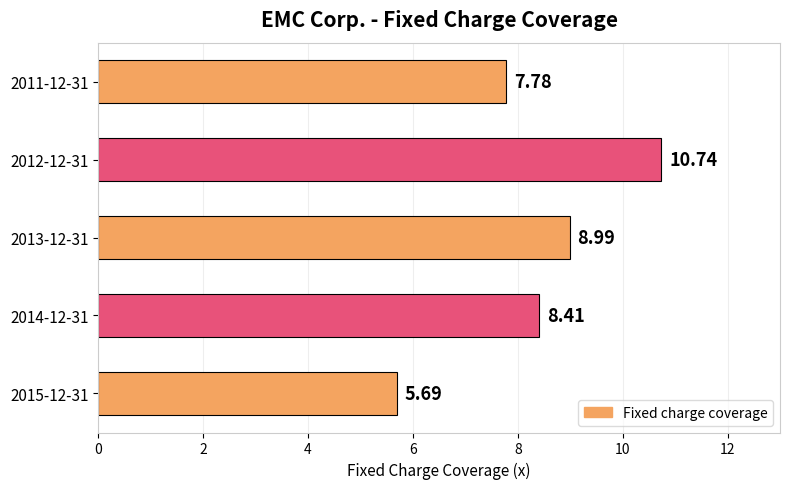

Rank the categories by value from highest to lowest.

2012-12-31, 2013-12-31, 2014-12-31, 2011-12-31, 2015-12-31